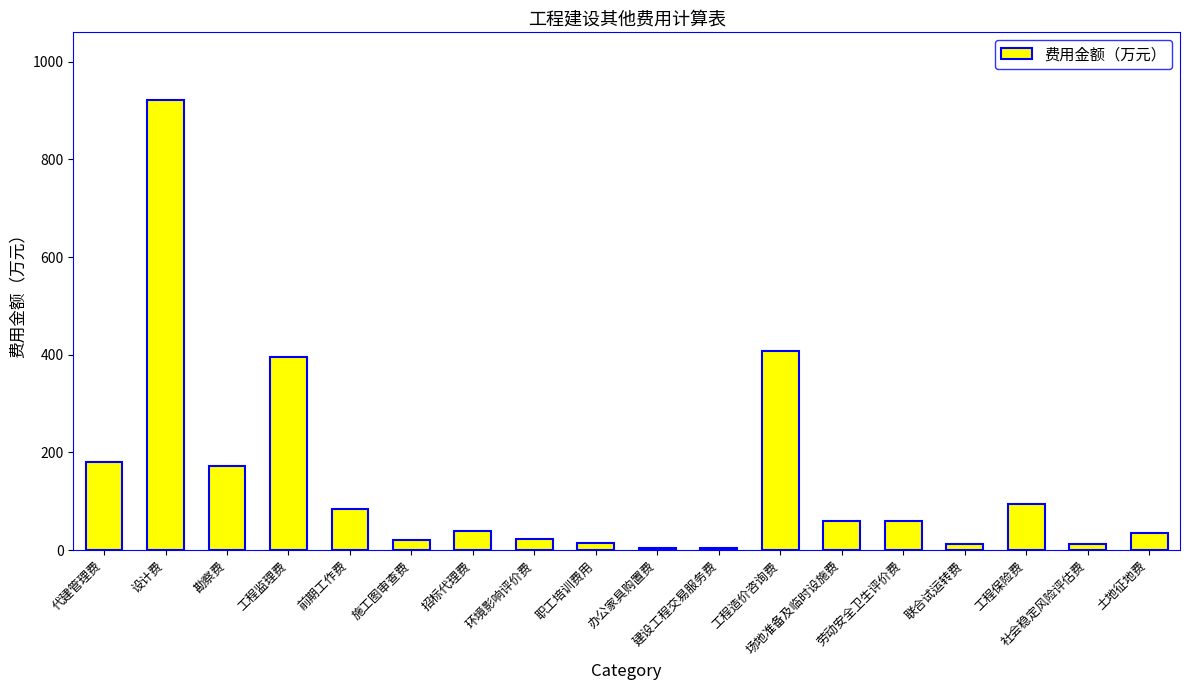

What is the approximate value at 设计费?

921.7